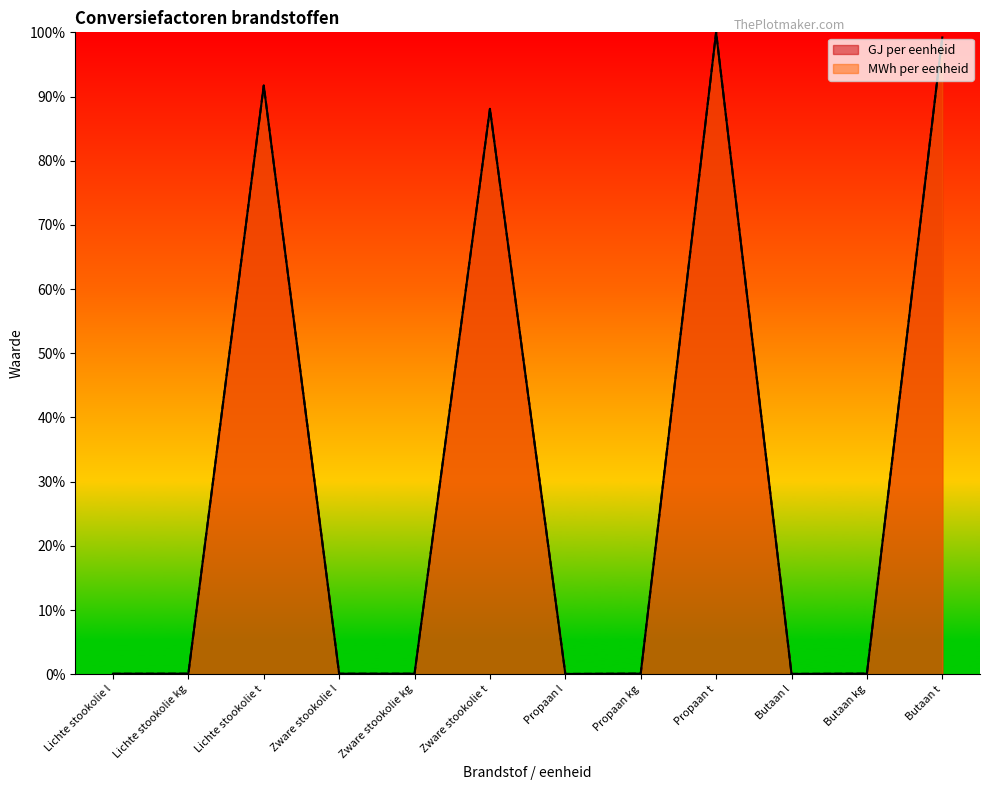

Is the value of MWh per eenheid at Butaan l greater than the value of GJ per eenheid at Butaan l?

Yes